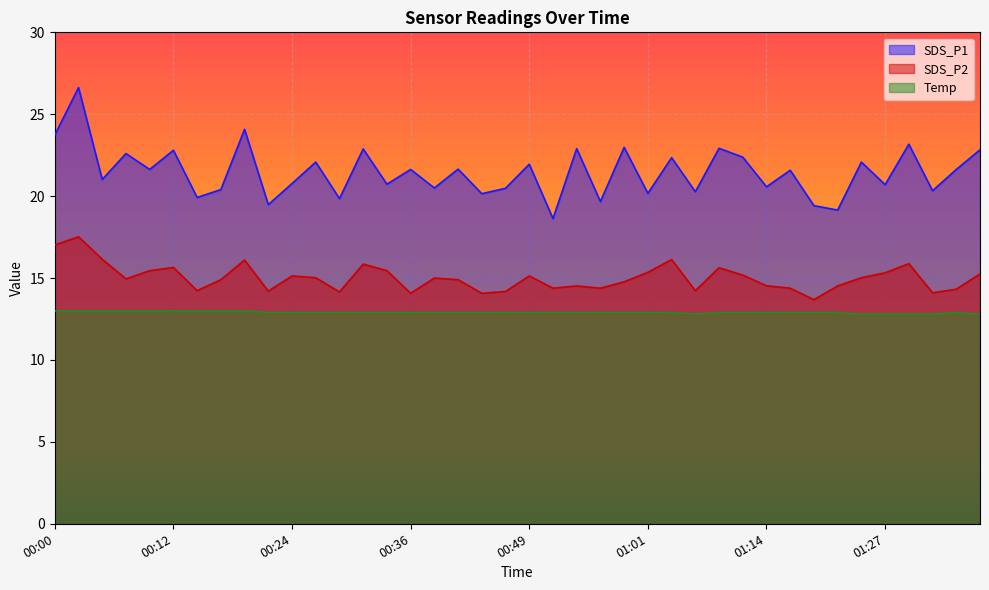

Which category has the highest value in the Temp series?

00:00